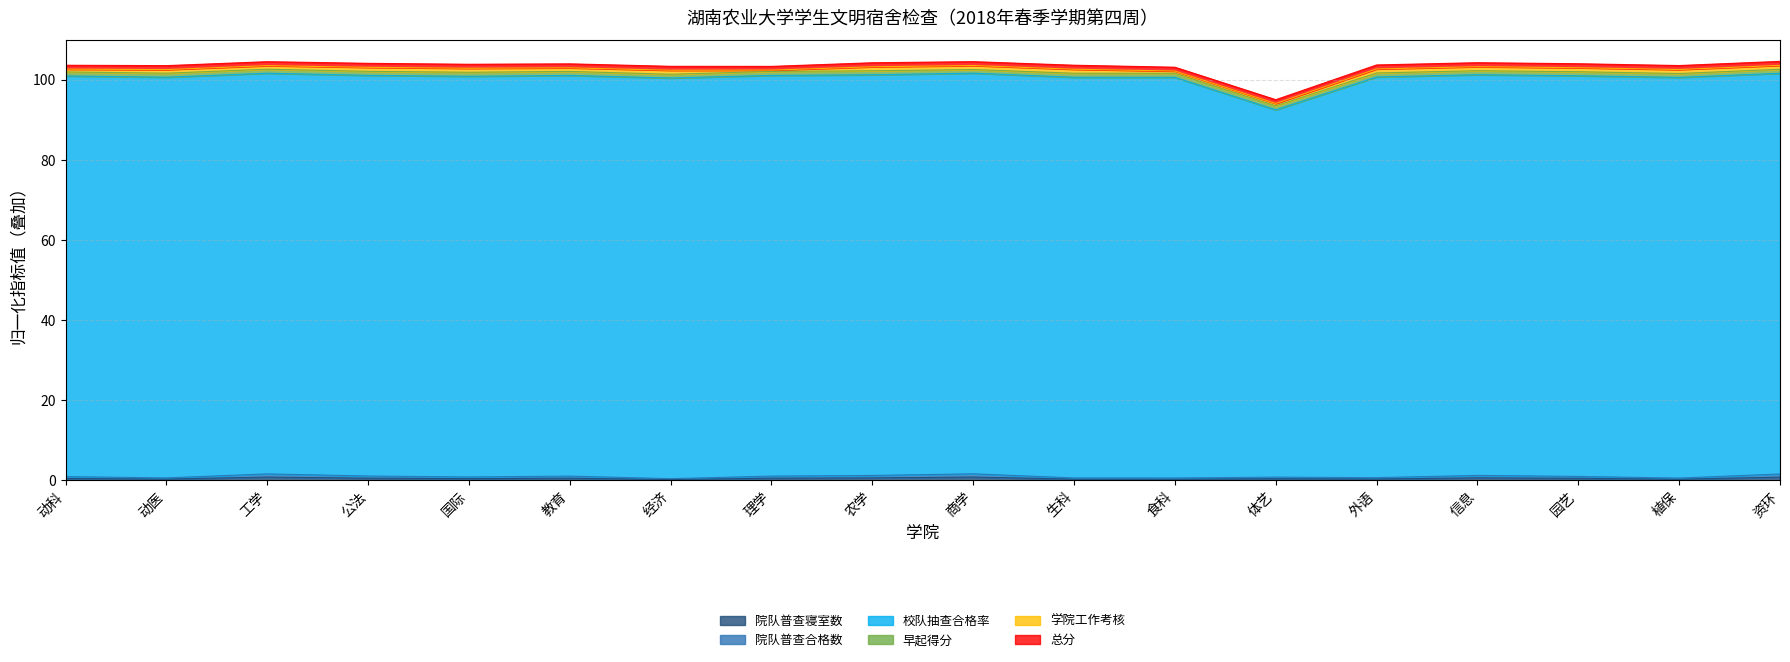

True or false: 院队普查寝室数 has more than 0 points higher than both neighbors.

True